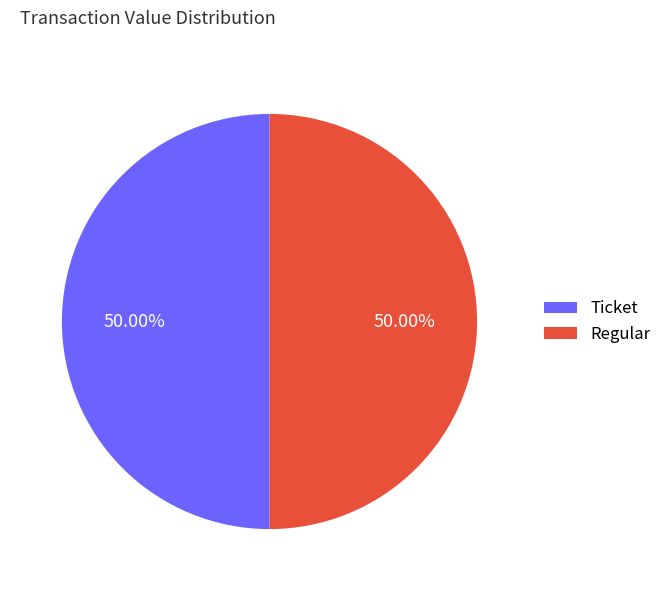

Do Regular and Ticket together represent more than half of the pie?

Yes